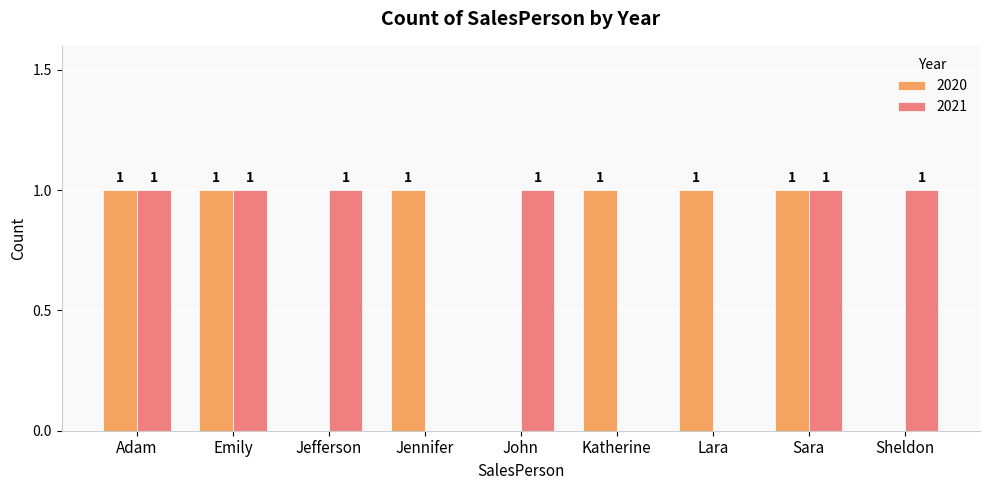

Are the bars grouped side by side (vs. stacked)?

Yes